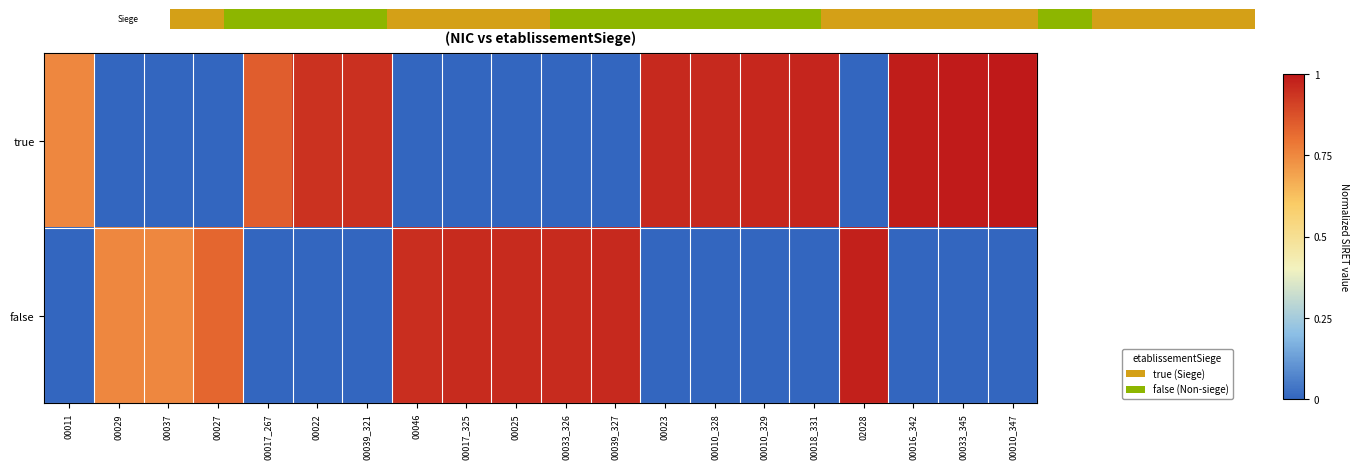

What is the difference between the maximum and second lowest values in the true series?

1.0